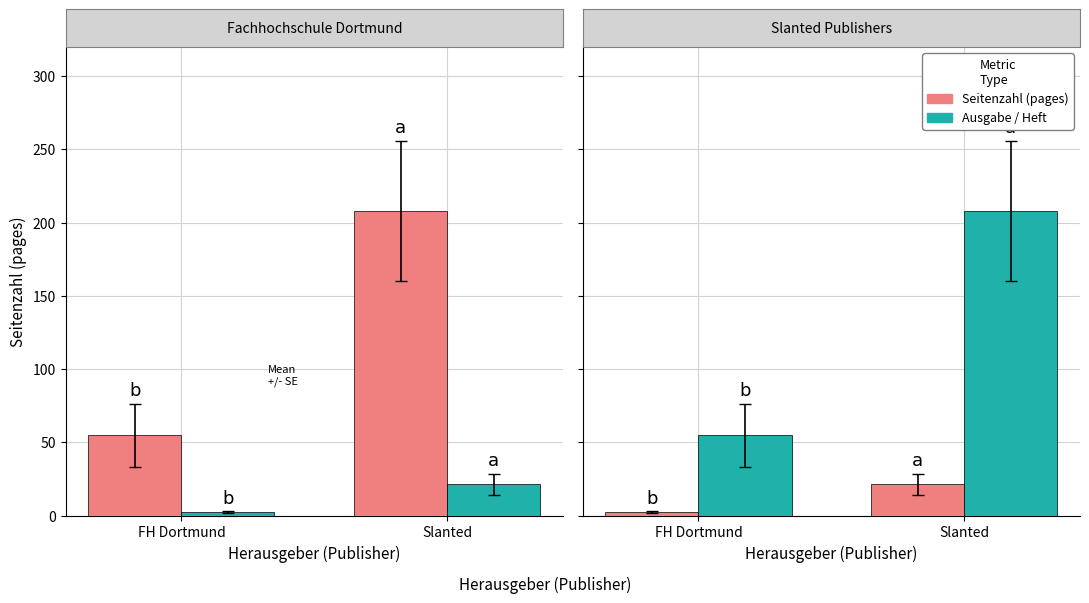

How many data points in Ausgabe / Heft are less than 208?

1